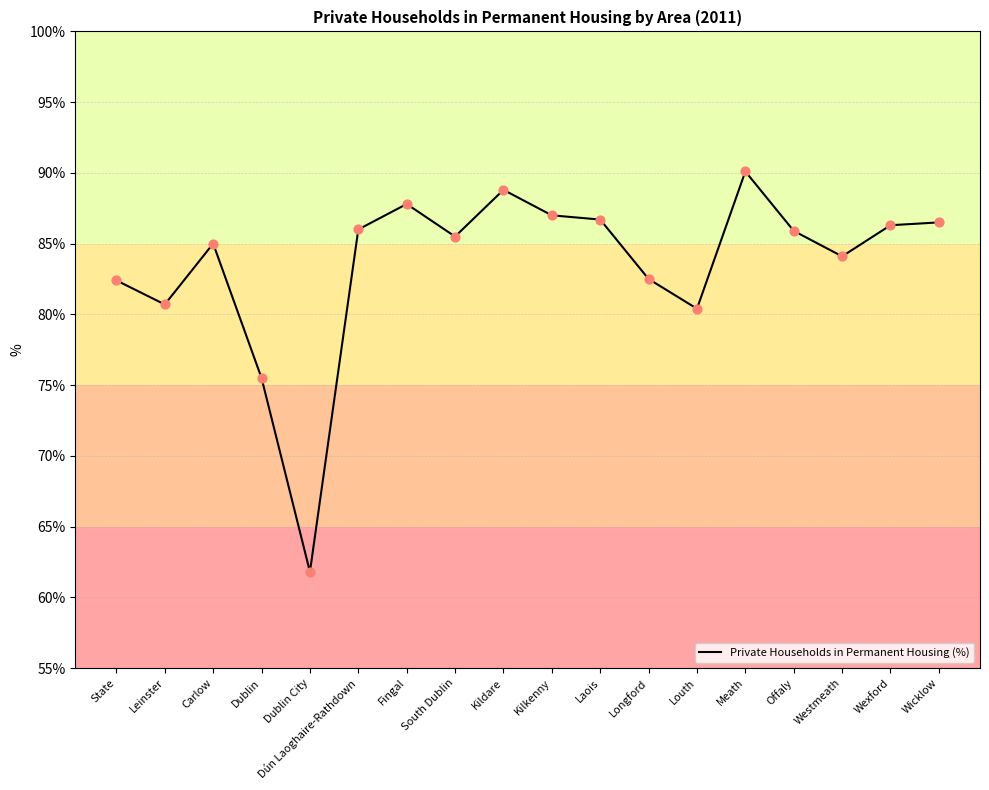

What is the ratio of the value at Longford to the value at Wexford?

1.0